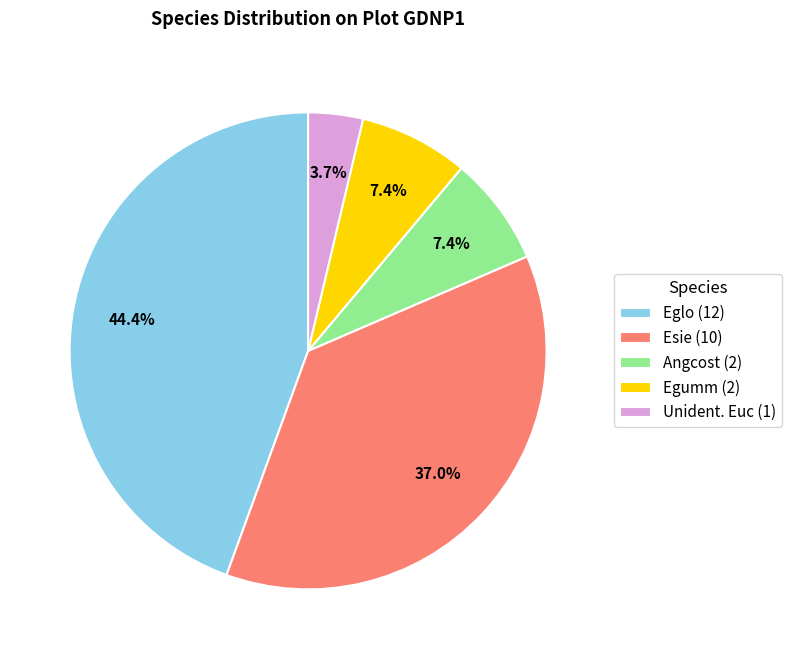

How many segments does this pie chart have?

5